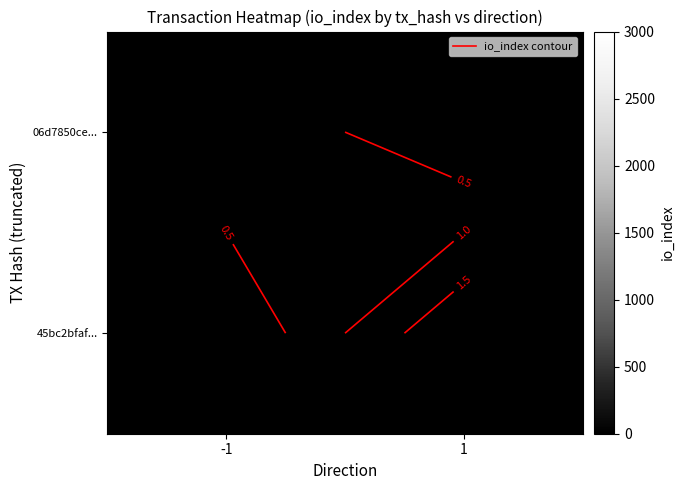

At how many categories does at least one series exceed 0?

2